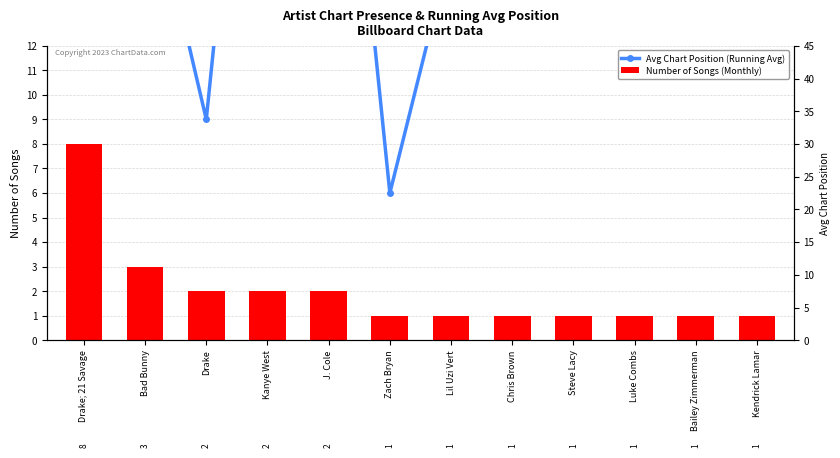

Reading left to right, list all the values displayed in this chart.

Avg Chart Position (Running Avg): Drake; 21 Savage=13.2	Bad Bunny=19.7	Drake=9.0	Kanye West=33.5	J. Cole=30.5	Zach Bryan=6.0	Lil Uzi Vert=16.0	Chris Brown=17.0	Steve Lacy=21.0	Luke Combs=28.0	Bailey Zimmerman=31.0	Kendrick Lamar=36.0
Number of Songs (Monthly): Drake; 21 Savage=8.0	Bad Bunny=3.0	Drake=2.0	Kanye West=2.0	J. Cole=2.0	Zach Bryan=1.0	Lil Uzi Vert=1.0	Chris Brown=1.0	Steve Lacy=1.0	Luke Combs=1.0	Bailey Zimmerman=1.0	Kendrick Lamar=1.0